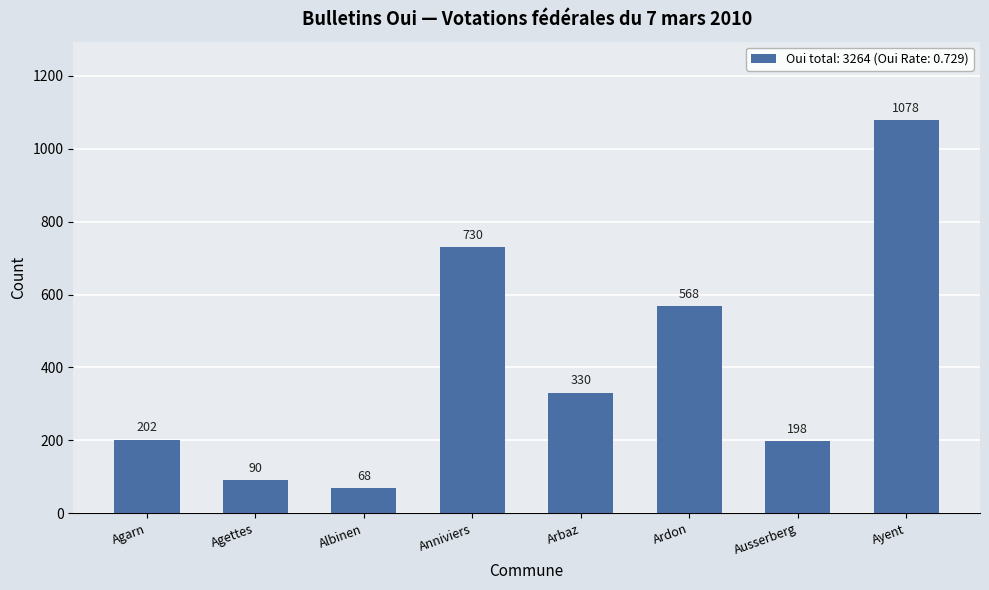

List the labels in order of value, smallest first.

Albinen, Agettes, Ausserberg, Agarn, Arbaz, Ardon, Anniviers, Ayent